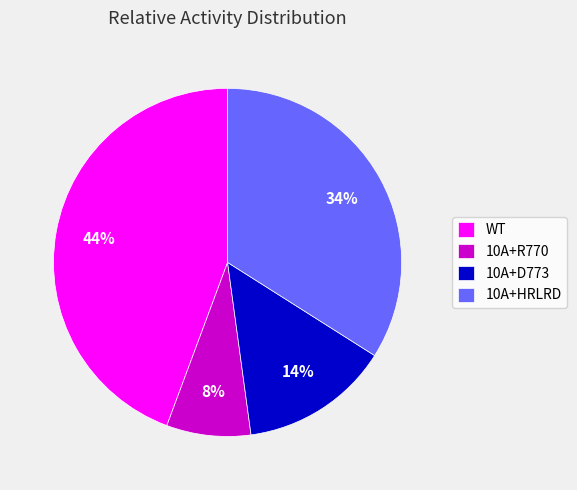

To the nearest percent, what portion does 10A+HRLRD represent?

34%